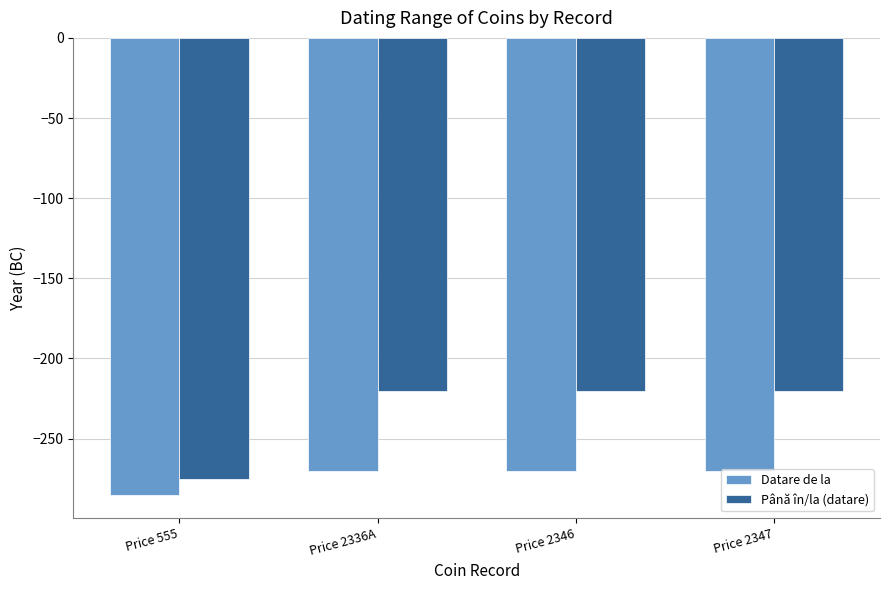

What is the total value across all series at Price 2347?

-490